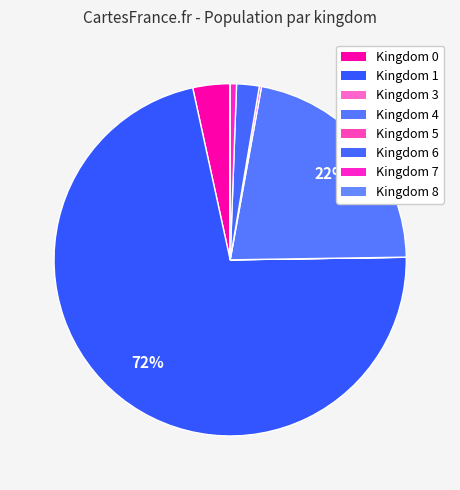

To the nearest percent, what is the average slice percentage?

11%